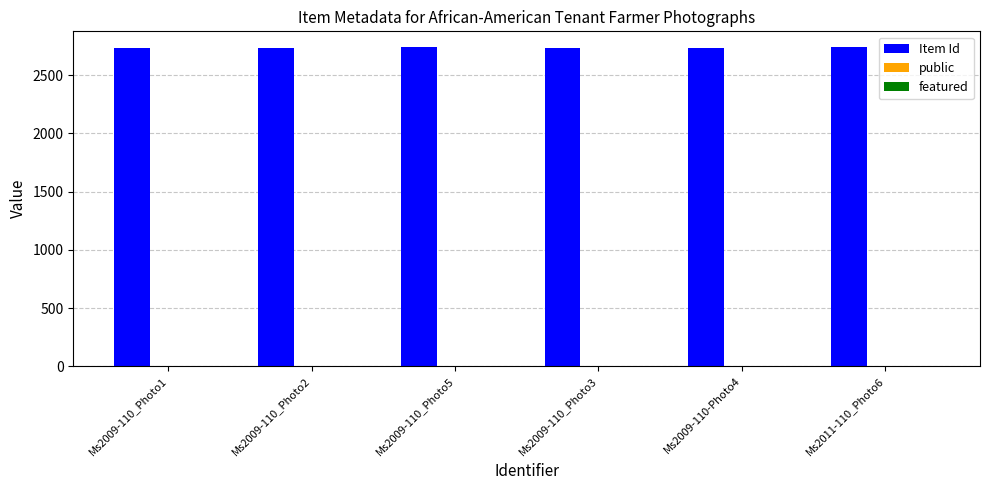

How many categories are shown in the chart?

6